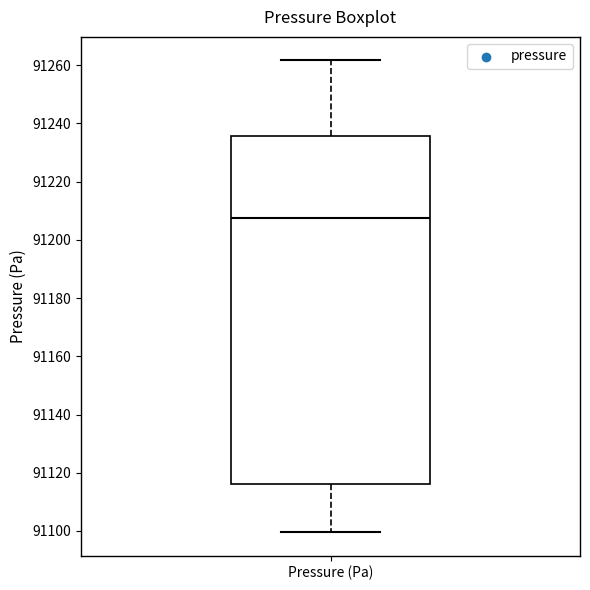

Where does the median line of the box for Pressure (Pa) sit on the y-axis? The values are not printed on the chart, so give them approximately, as read against the axis.

91208